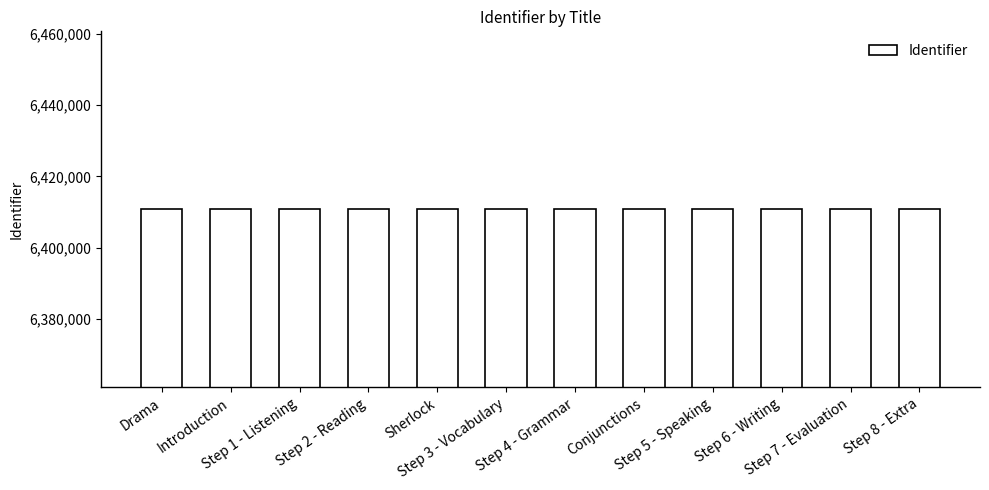

What is the average value?

6410744